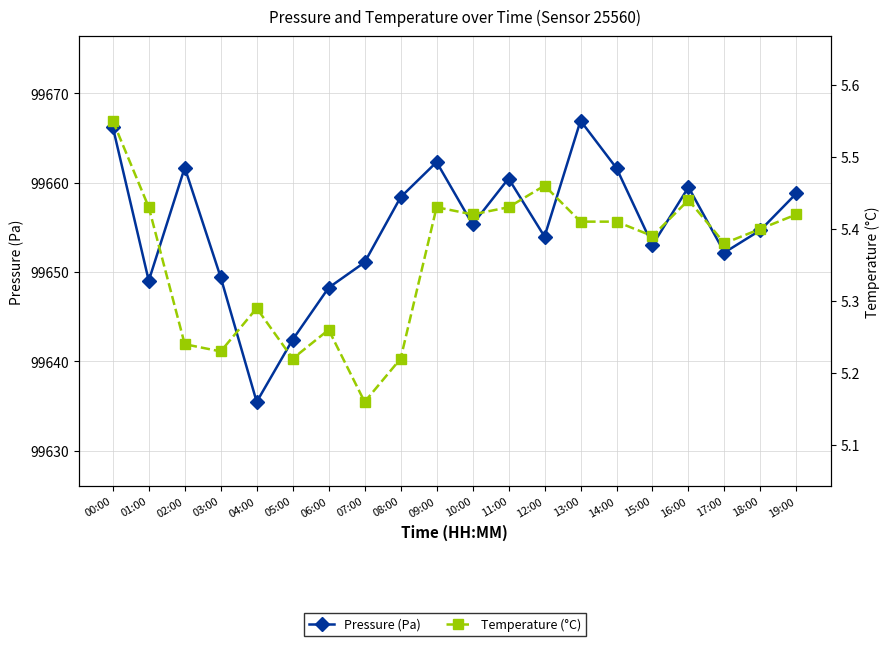

Where is the first local minimum for Pressure (Pa)?

01:00